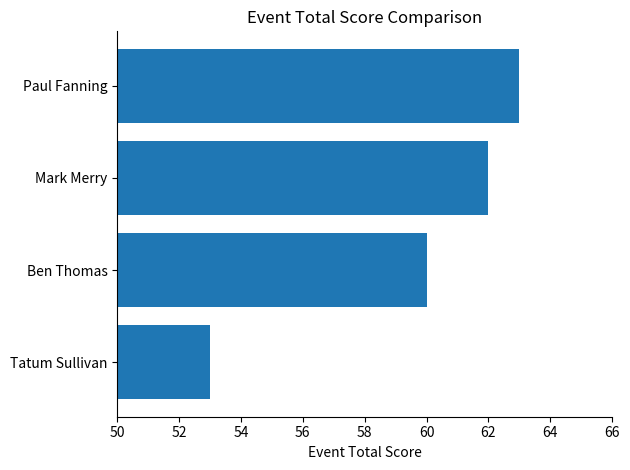

What is the change in value from Tatum Sullivan to Mark Merry?

+9